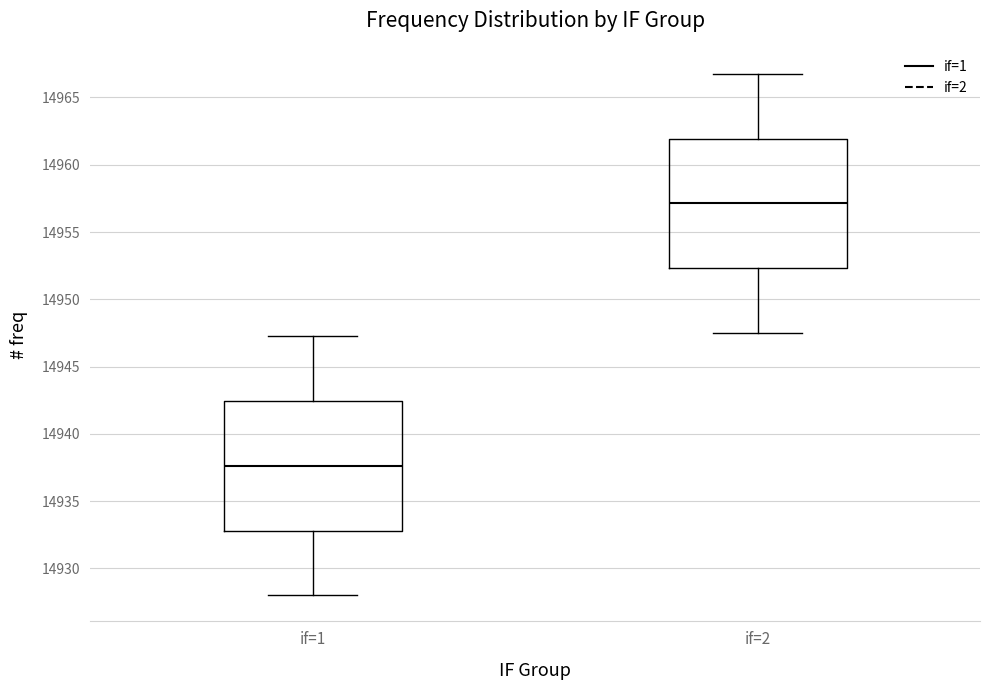

Reading left to right, read every box against the y-axis: the position of its median line, the range the box covers, and the ends of its whiskers. The values are not printed on the chart, so give them approximately, as read against the axis.

if=1: median 14937.5, box 14933.0 to 14942.5, whiskers 14928.0 to 14947.5
if=2: median 14957.0, box 14952.5 to 14962.0, whiskers 14947.5 to 14967.0